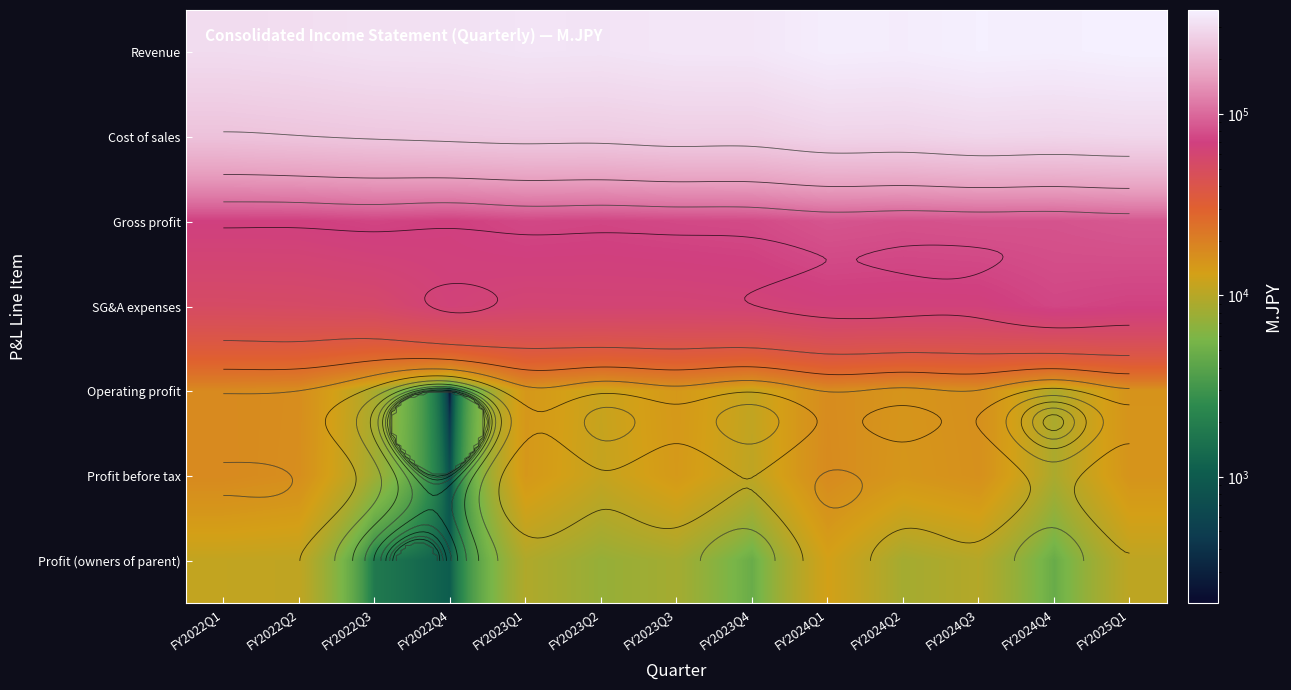

Is it true that Profit before tax equals 11365 at FY2023Q2?

True